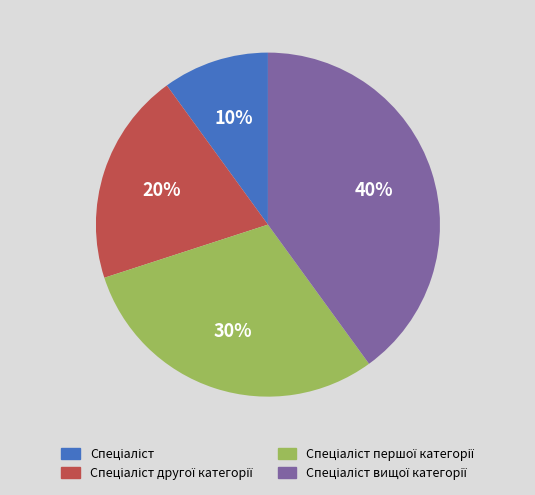

Is there a majority slice in this chart?

No